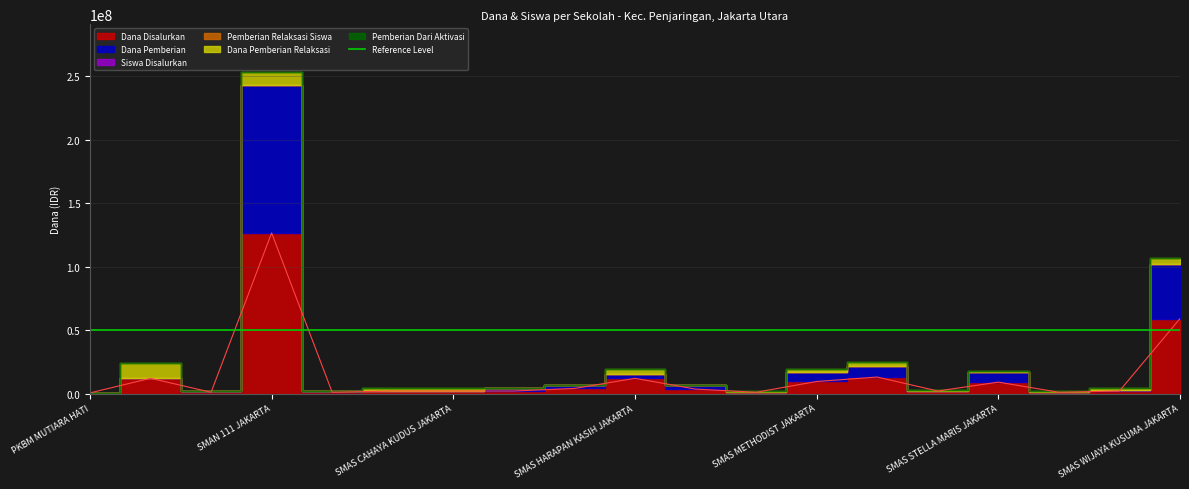

What is the lowest value of the Siswa Disalurkan series?

1